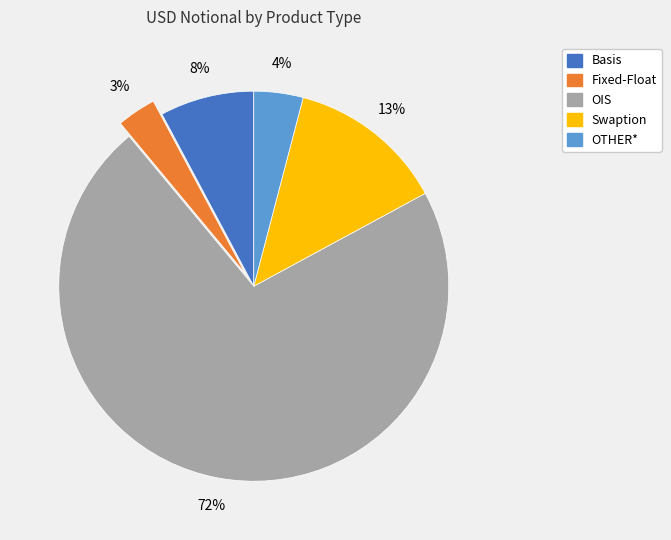

Is it true that Basis is 19% of the pie?

False